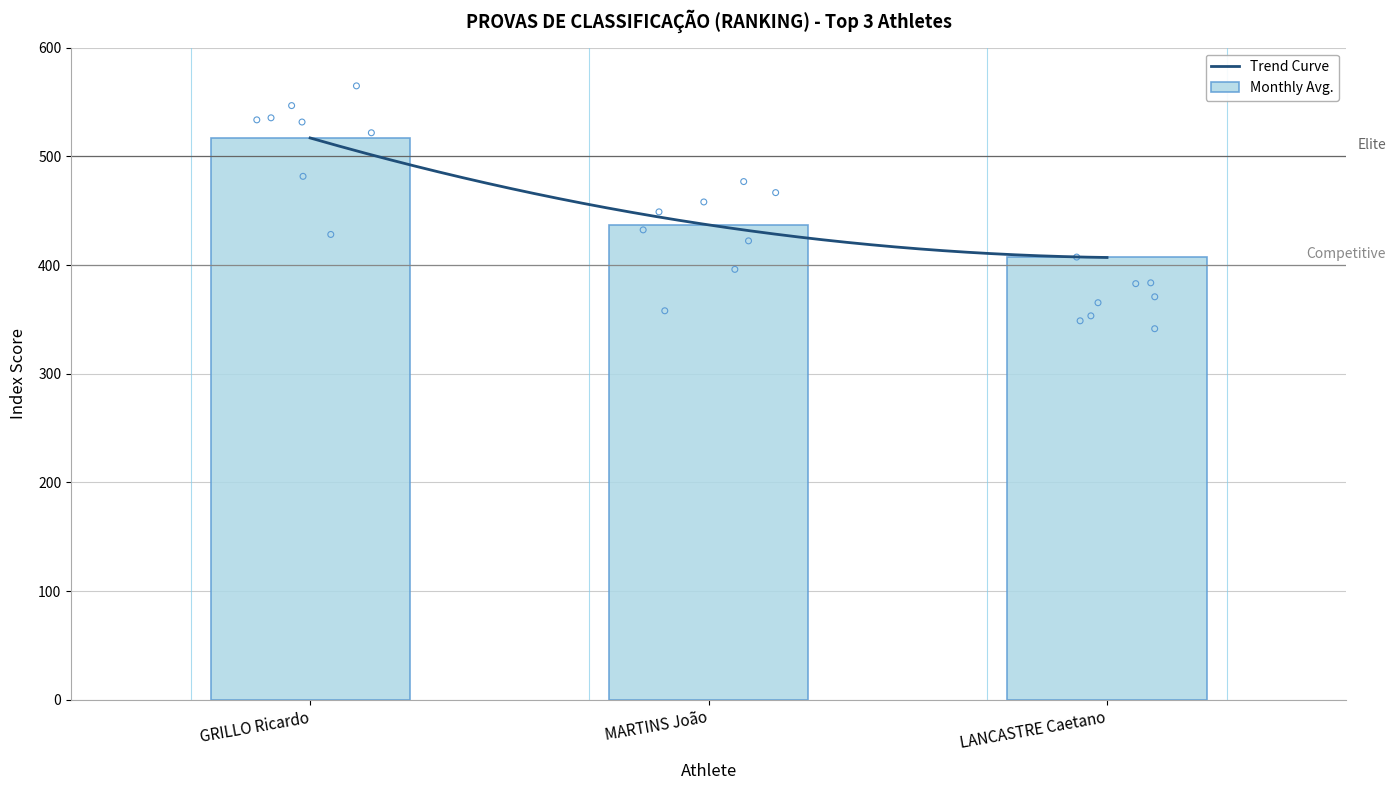

What is the change in value from MARTINS João to LANCASTRE Caetano?

-30